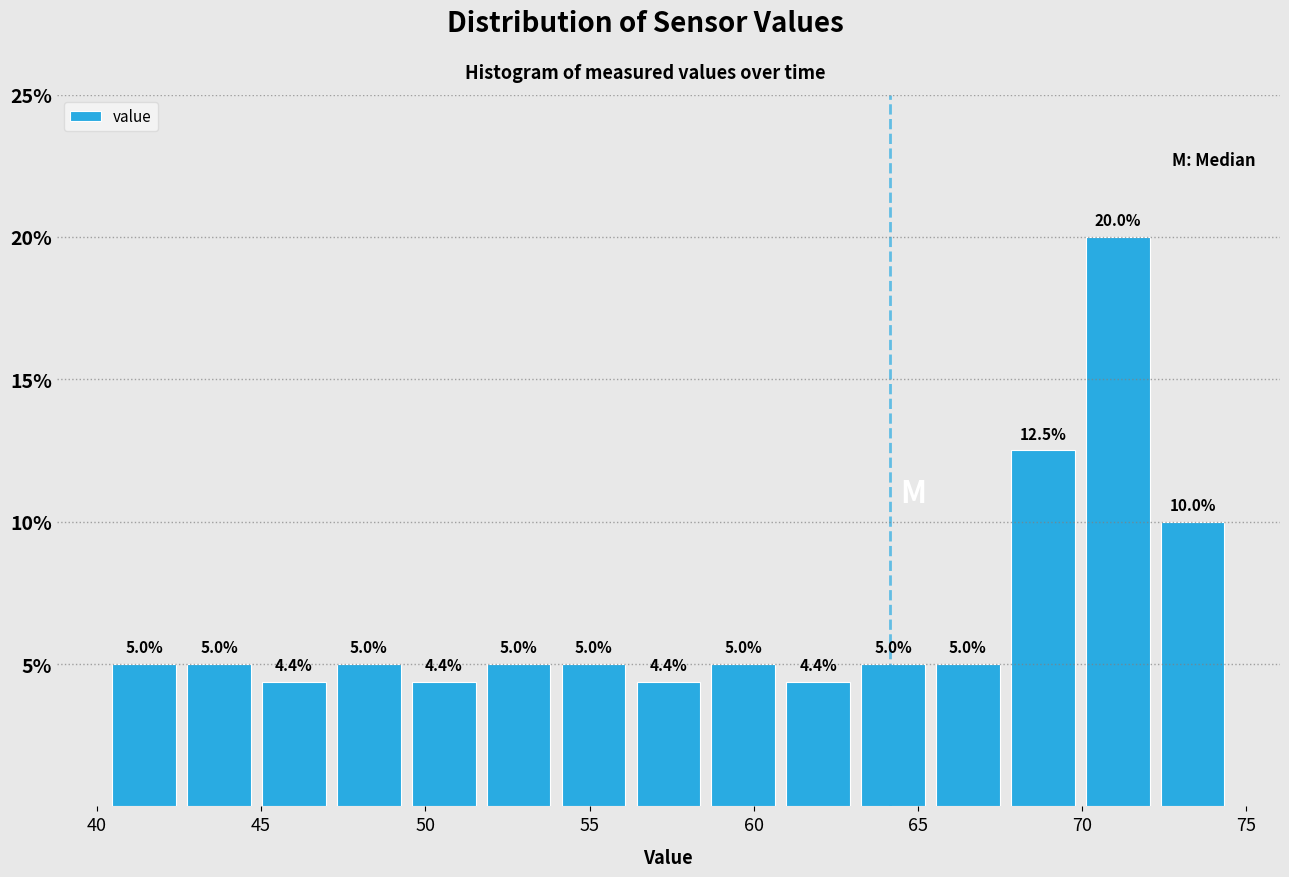

Reading left to right, transcribe this chart: for each bar, give the range it covers on the x-axis and its height. The bar edges are not printed on the chart, so give them approximately, as read against the axis.

40.5 to 42.5: 5.0
42.5 to 45.0: 5.0
45.0 to 47.0: 4.4
47.0 to 49.5: 5.0
49.5 to 51.5: 4.4
51.5 to 54.0: 5.0
54.0 to 56.5: 5.0
56.5 to 58.5: 4.4
58.5 to 61.0: 5.0
61.0 to 63.0: 4.4
63.0 to 65.5: 5.0
65.5 to 67.5: 5.0
67.5 to 70.0: 12.5
70.0 to 72.0: 20.0
72.0 to 74.5: 10.0